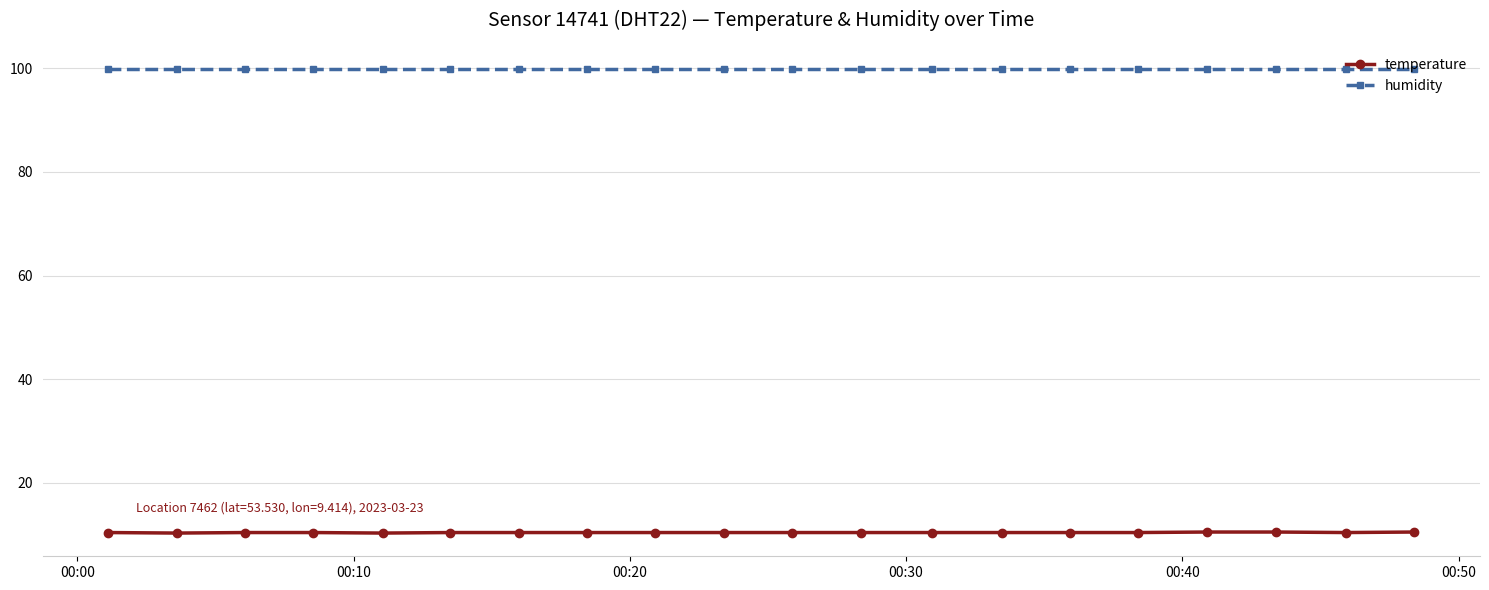

What is the smallest value displayed?

10.3